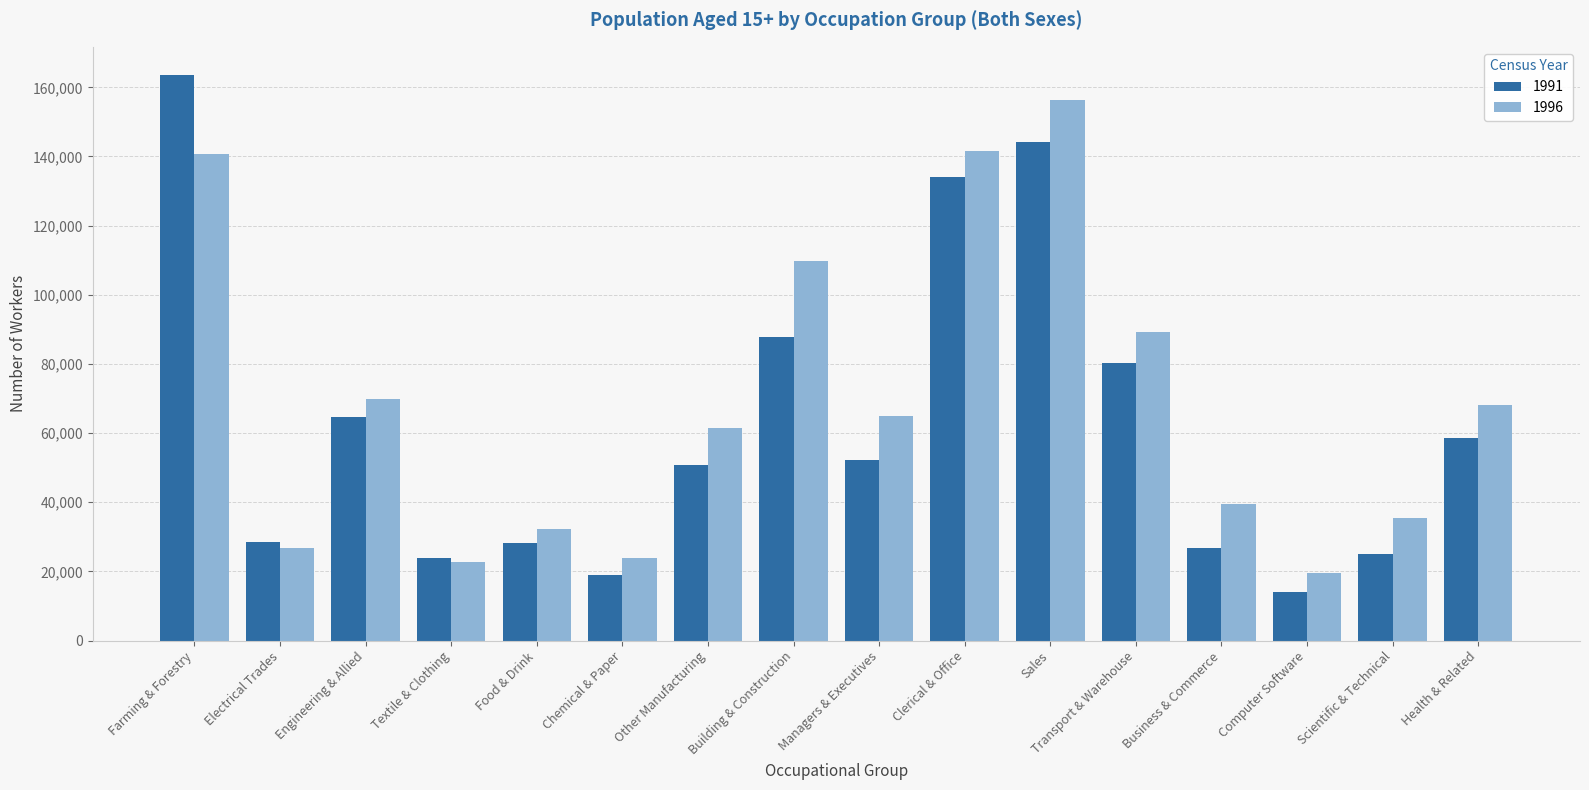

True or false: 1996 has a value of 49860 at Food & Drink.

False